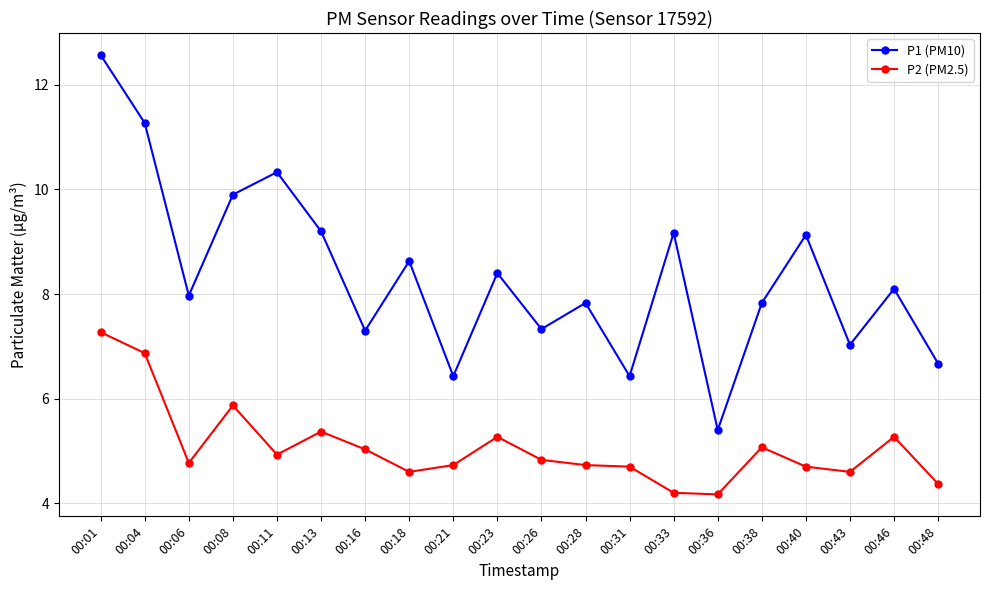

What is the sum of the P2 (PM2.5) values at 00:46 and 00:01?

12.5